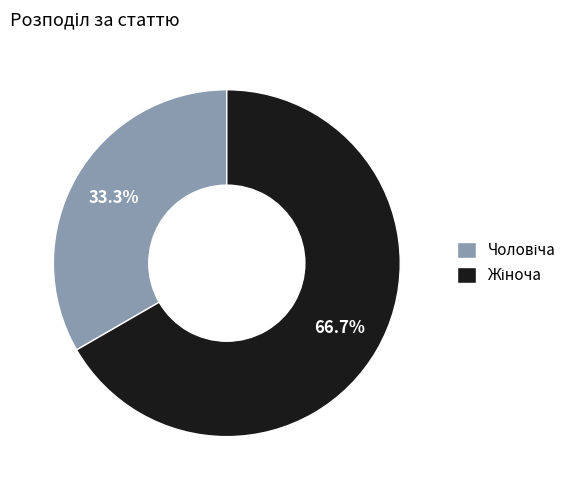

Is there any slice that represents more than half of the pie?

Yes